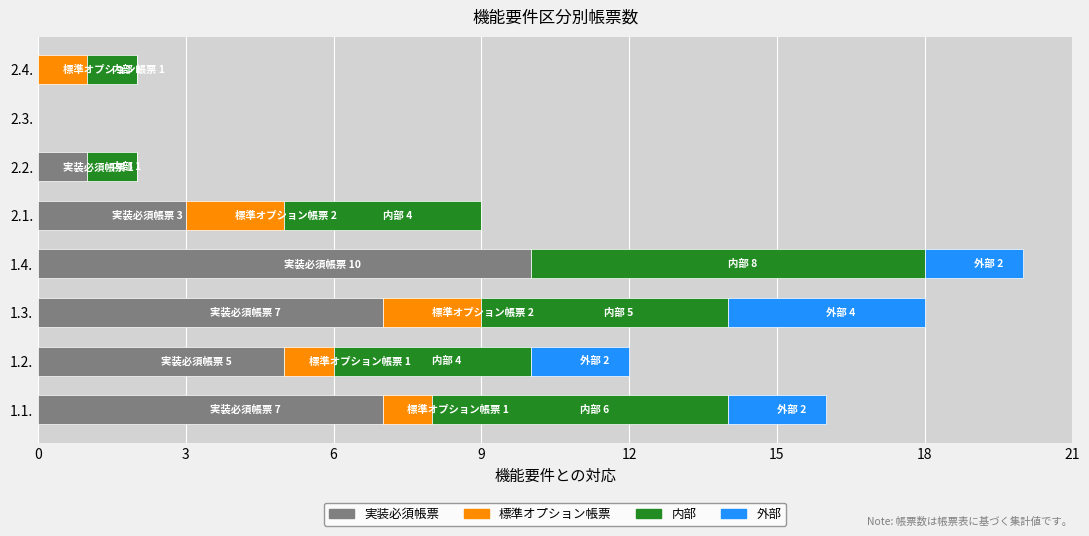

At which label does 実装必須帳票 reach its peak?

1.4.